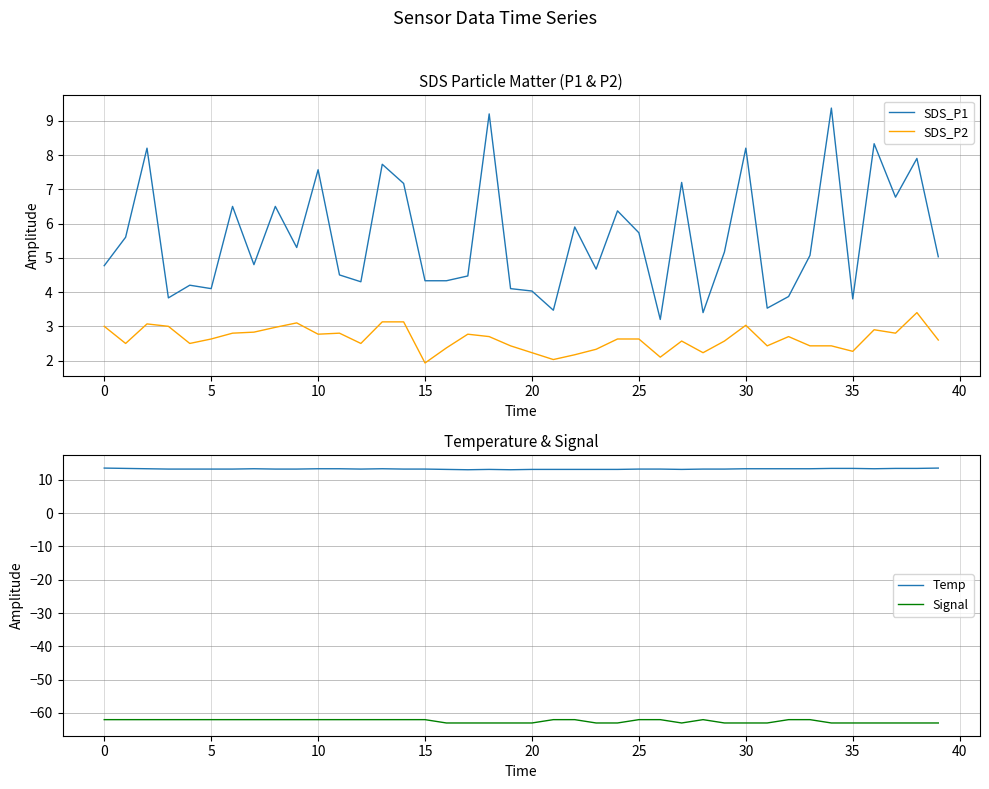

What are all the series names shown in the legend?

SDS_P1, SDS_P2, Temp, Signal